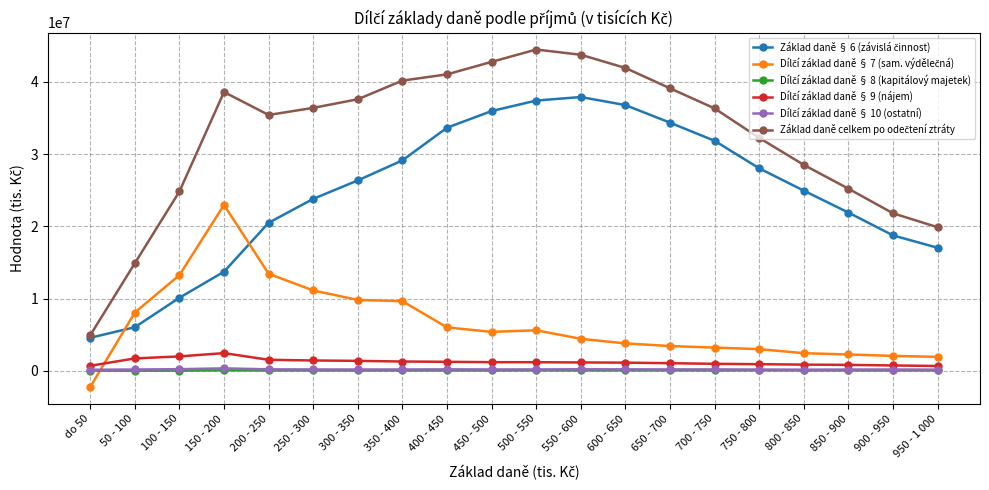

Which category has the lowest value across all series?

do 50